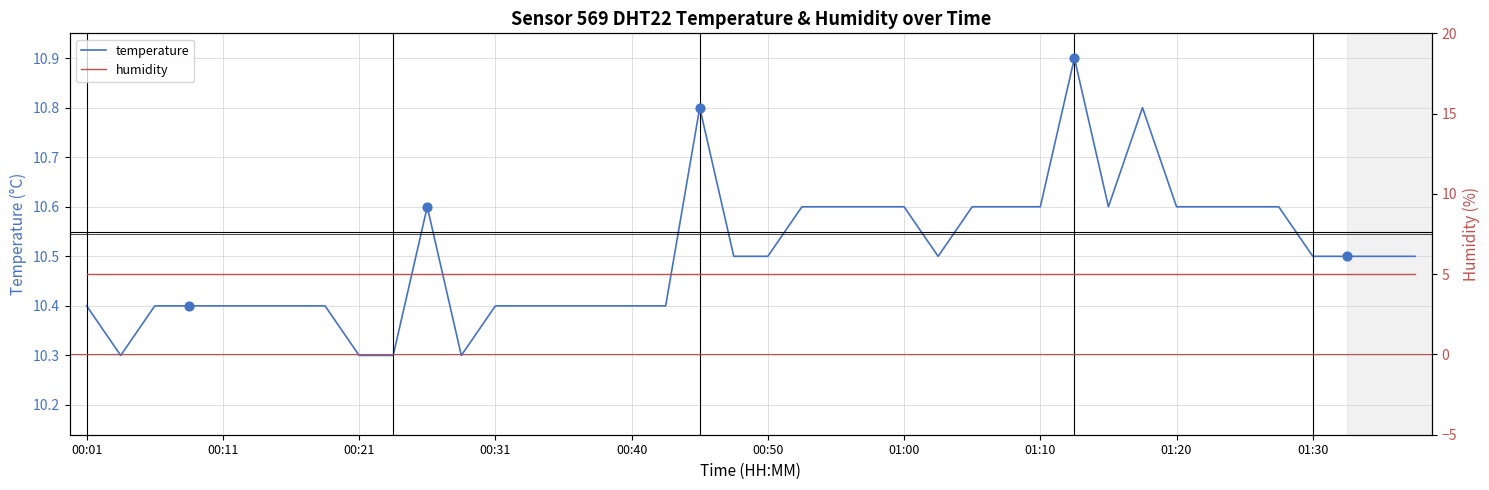

Which series has the largest Y range (max minus min)?

temperature